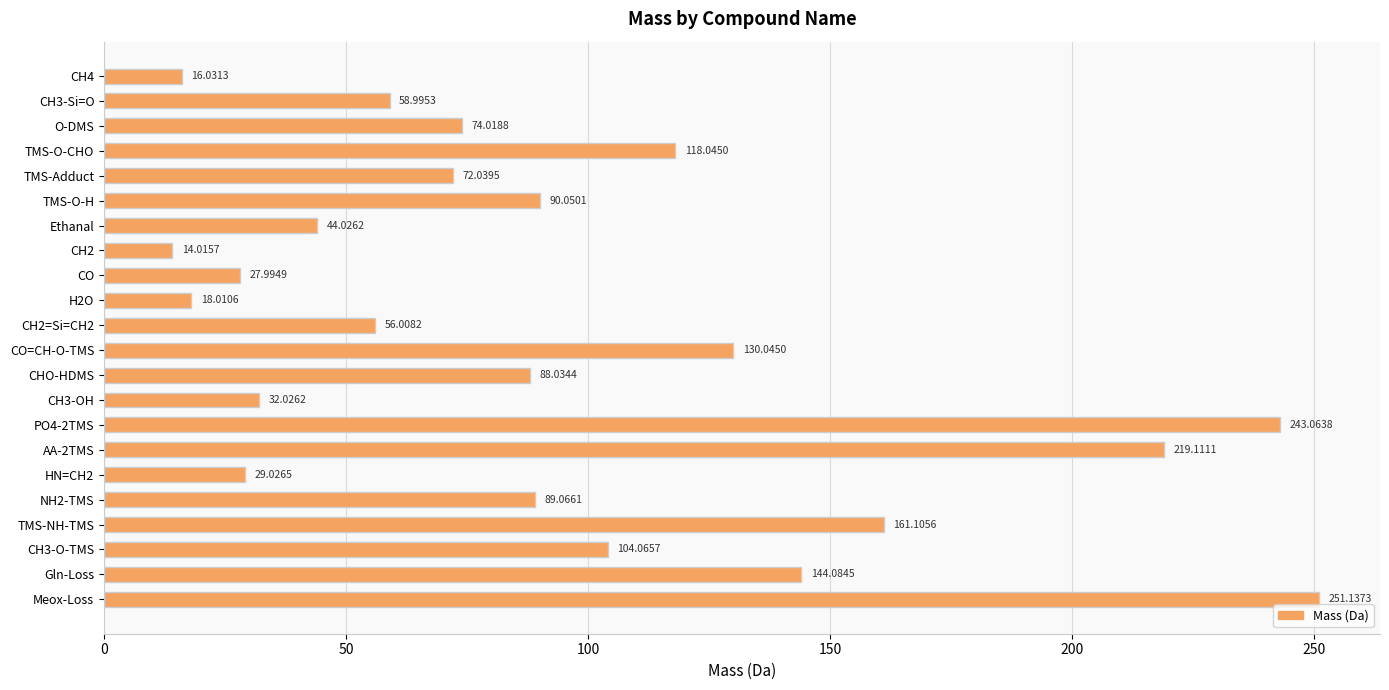

List the labels in order of value, largest first.

Meox-Loss, PO4-2TMS, AA-2TMS, TMS-NH-TMS, Gln-Loss, CO=CH-O-TMS, TMS-O-CHO, CH3-O-TMS, TMS-O-H, NH2-TMS, CHO-HDMS, O-DMS, TMS-Adduct, CH3-Si=O, CH2=Si=CH2, Ethanal, CH3-OH, HN=CH2, CO, H2O, CH4, CH2